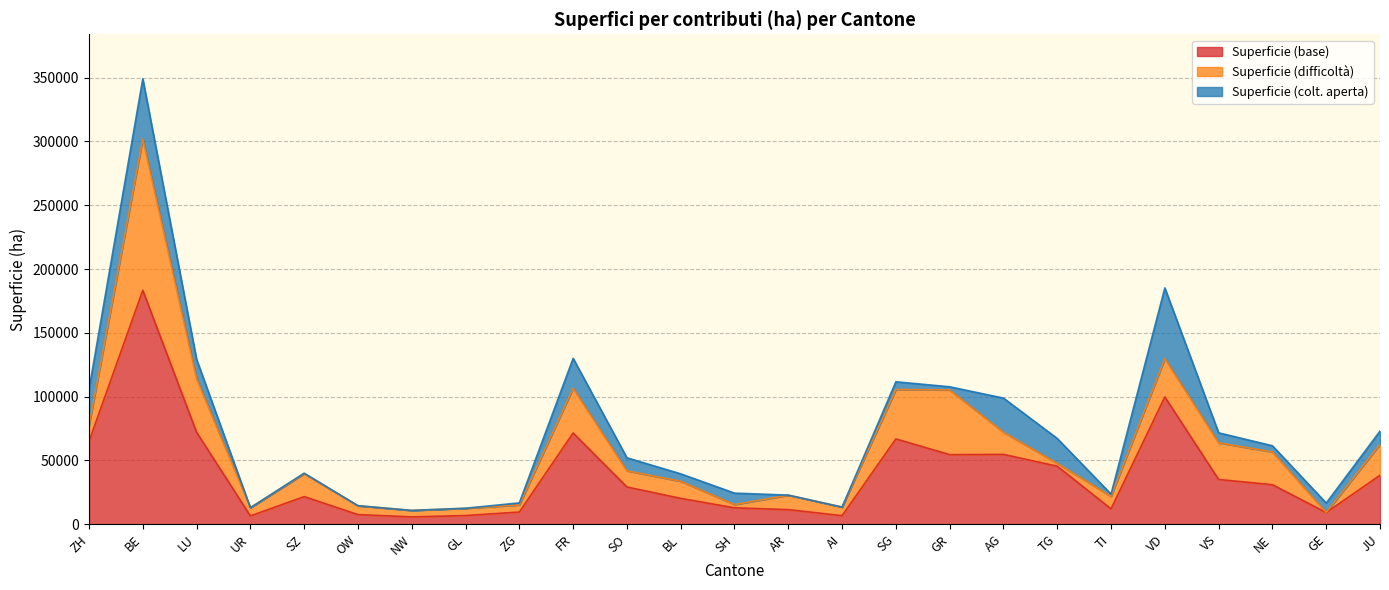

The value of Superficie (base) at SG is 66851. True or false?

True